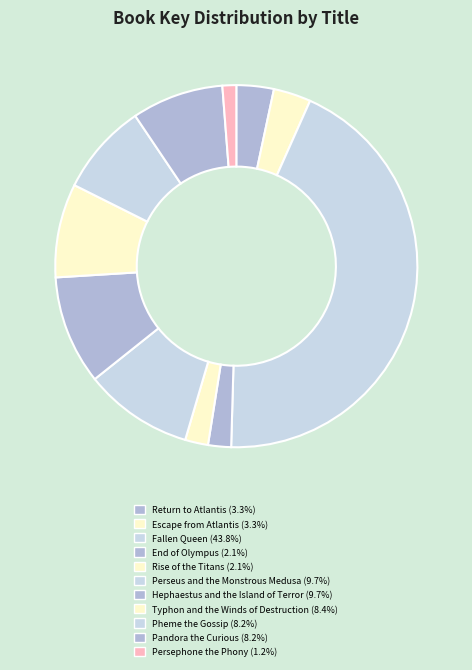

To the nearest percent, what percentage of the pie is End of Olympus?

2%